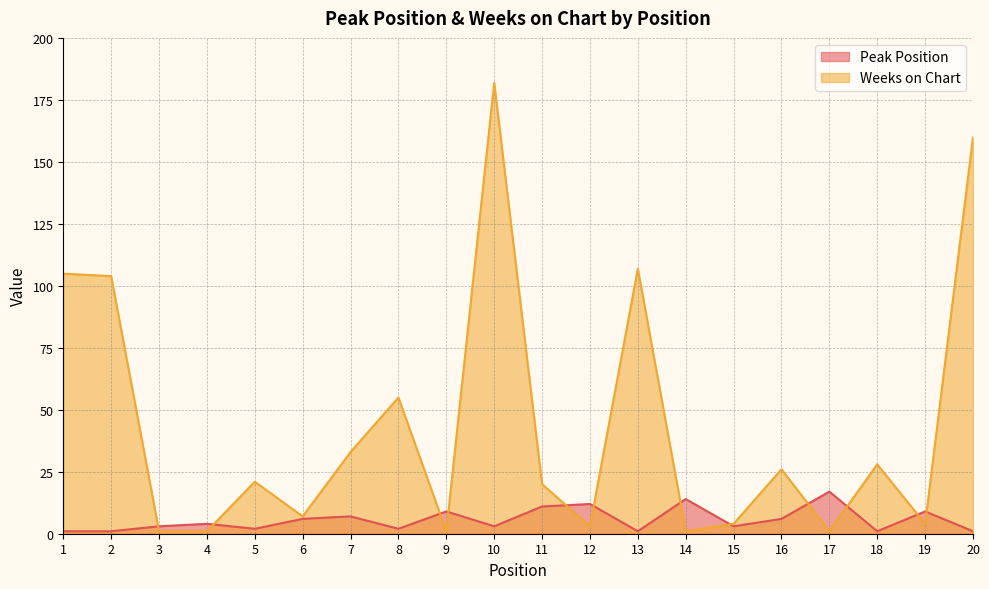

How many data points does each series have?

20